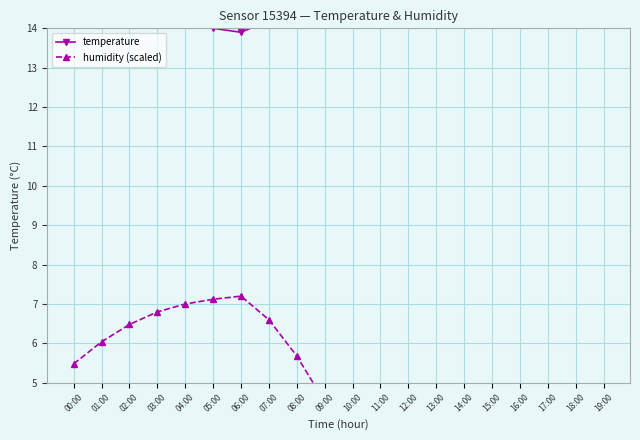

The temperature series shows 7.3 at 02:00. True or false?

False